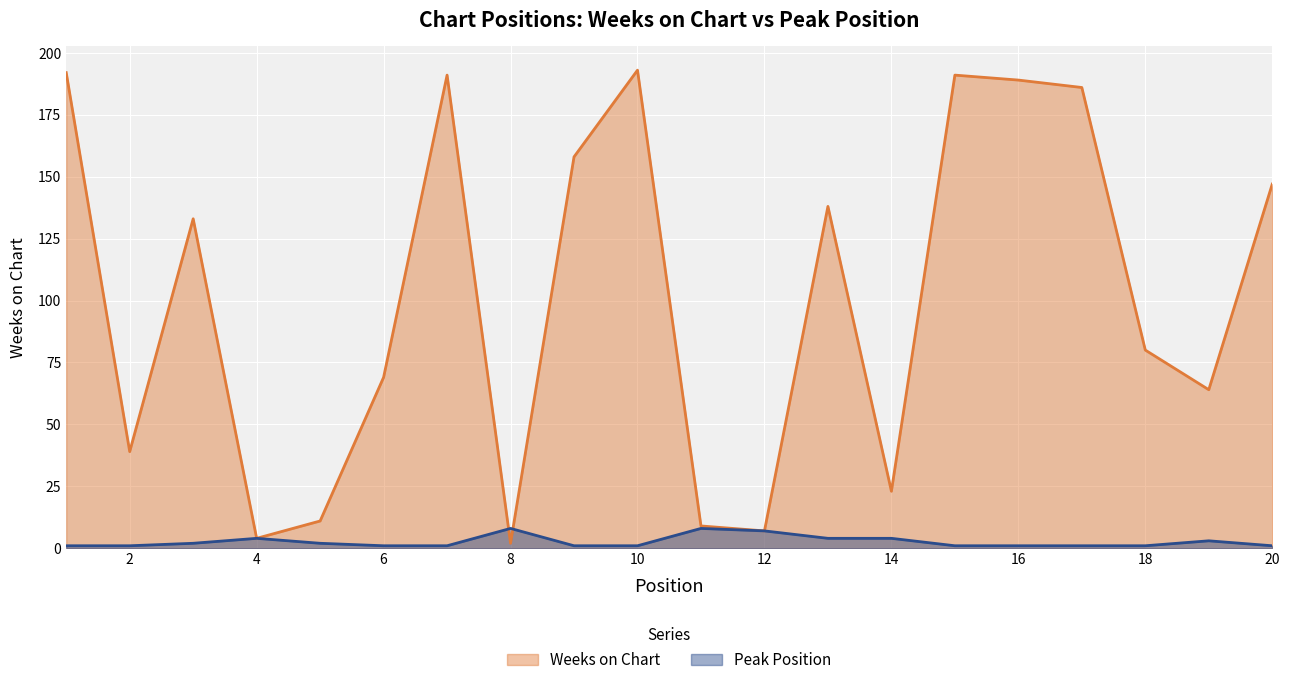

Reading left to right, transcribe all the data shown in this chart.

Weeks on Chart: 1=192	2=39	3=133	4=4	5=11	6=69	7=191	8=2	9=158	10=193	11=9	12=7	13=138	14=23	15=191	16=189	17=186	18=80	19=64	20=147
Peak Position: 1=1	2=1	3=2	4=4	5=2	6=1	7=1	8=8	9=1	10=1	11=8	12=7	13=4	14=4	15=1	16=1	17=1	18=1	19=3	20=1